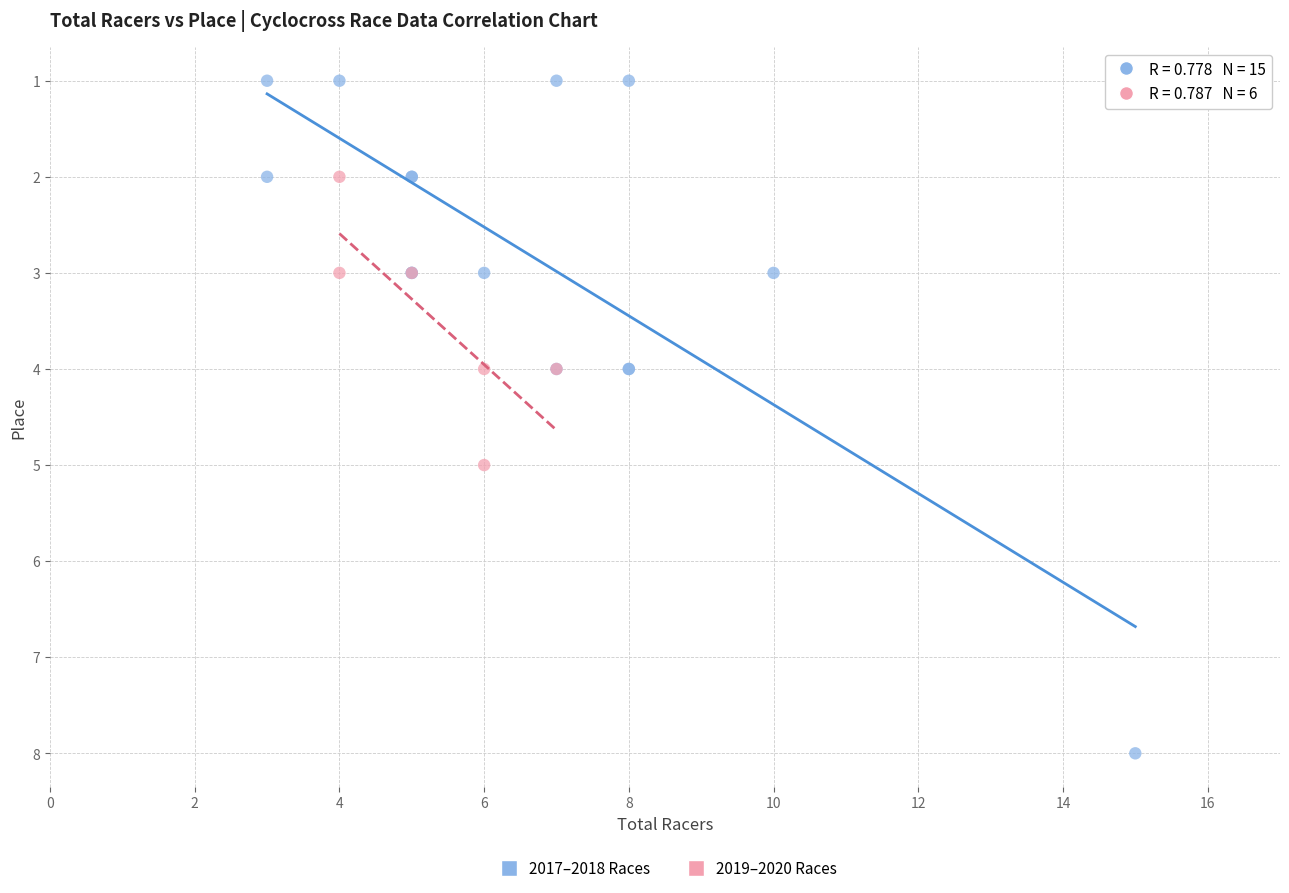

Which series contains the highest Y value?

2017–2018 Races